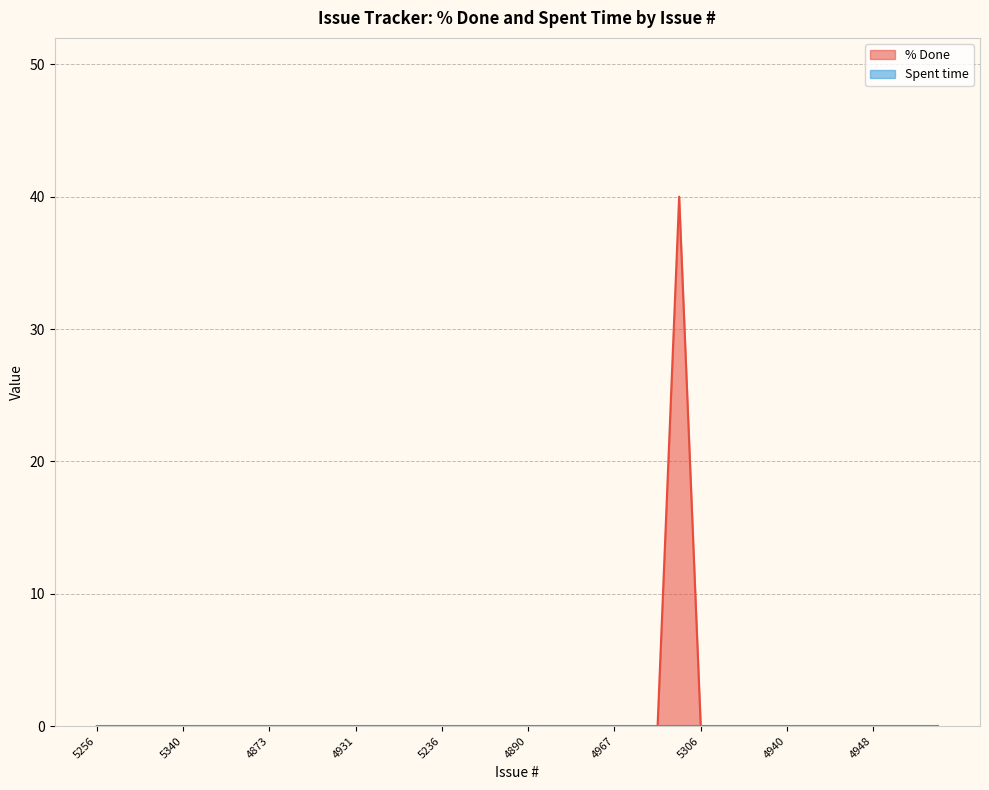

Does the chart have visible grid lines?

Yes